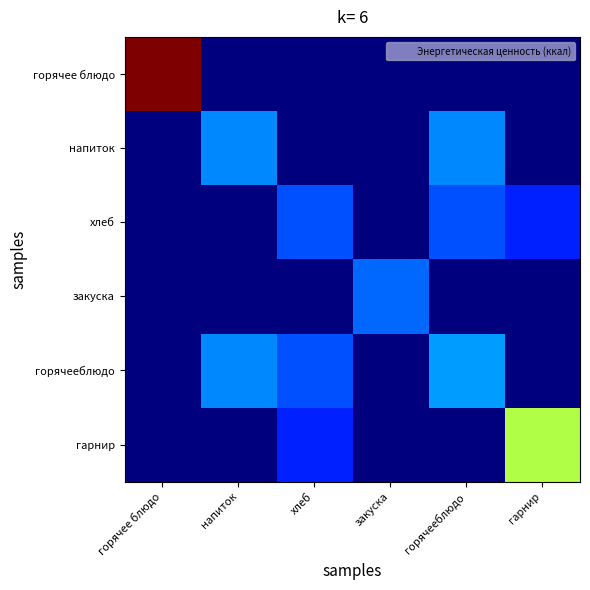

What is the total value across all series at гарнир?

249.3